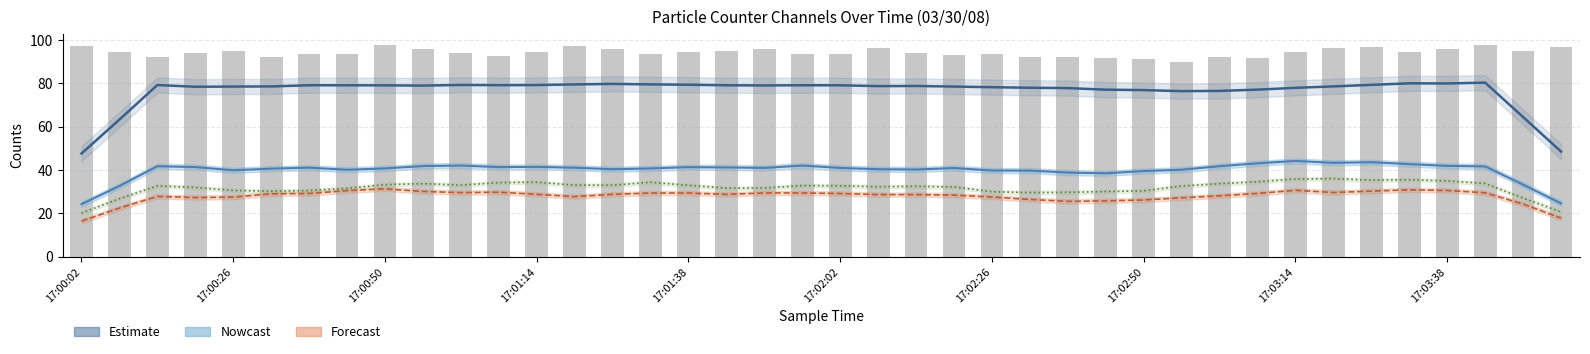

What is the value of the Sample Value bar at the 24th from the left?

93.2